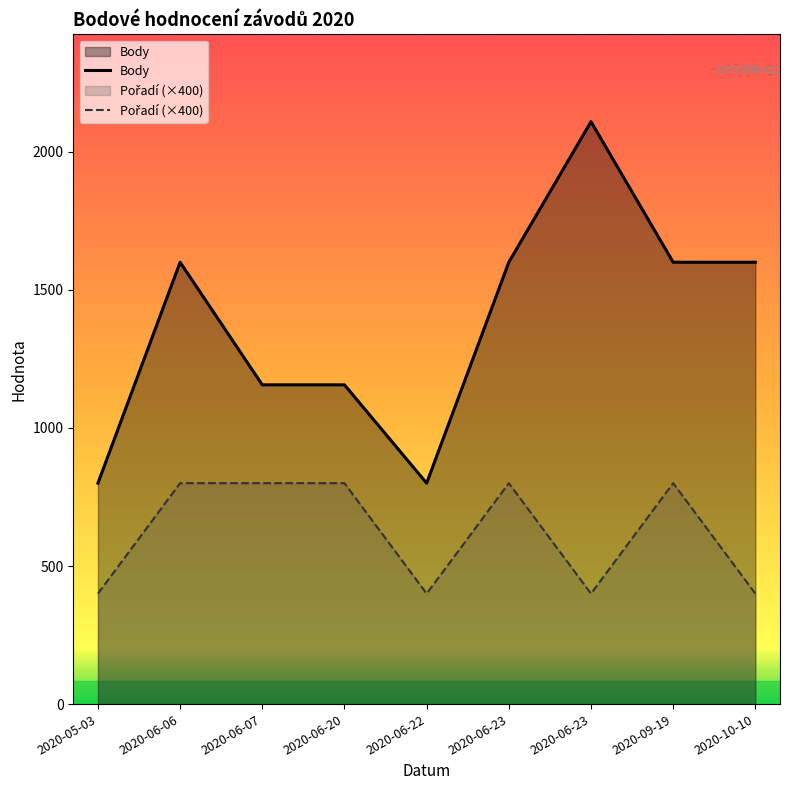

What is the label of the 1st point from the right?

2020-10-10